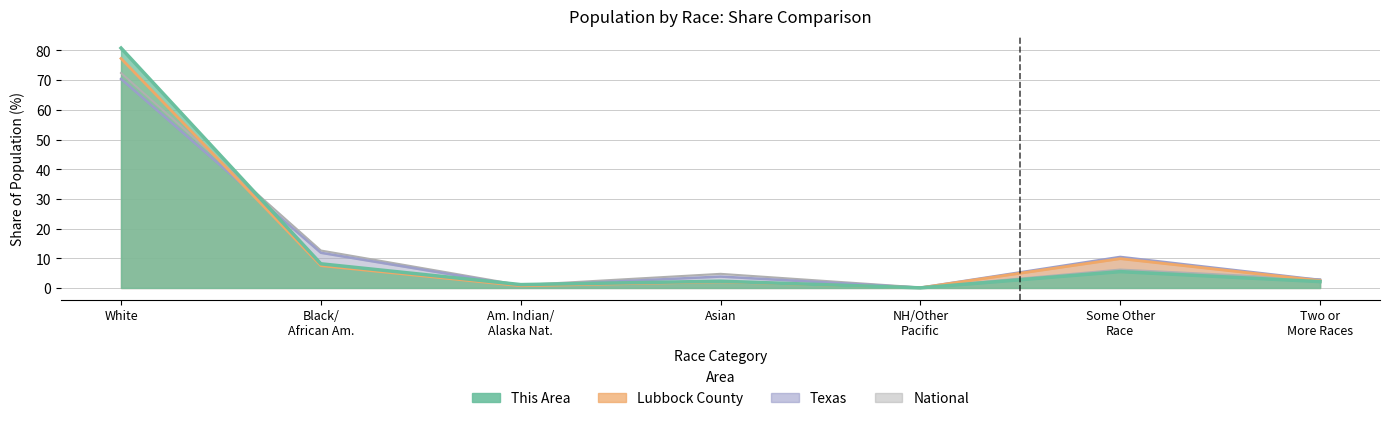

Is it true that This Area equals 13.7 at Black/ African Am.?

False